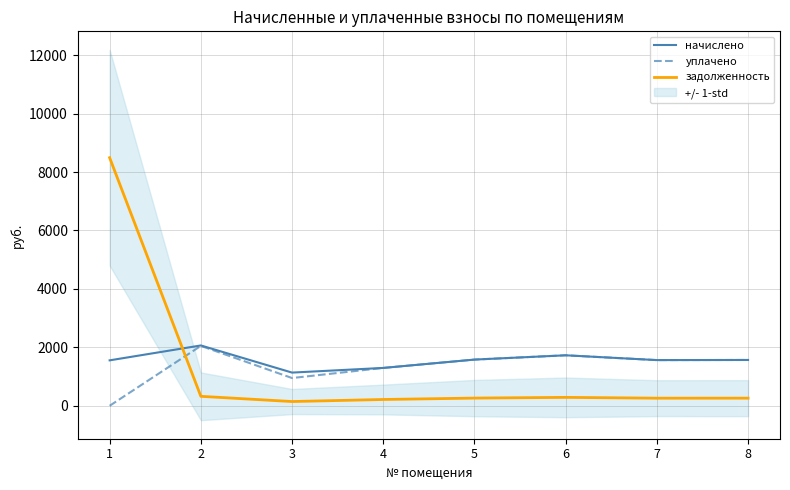

At which category is the sum across all series the highest?

1